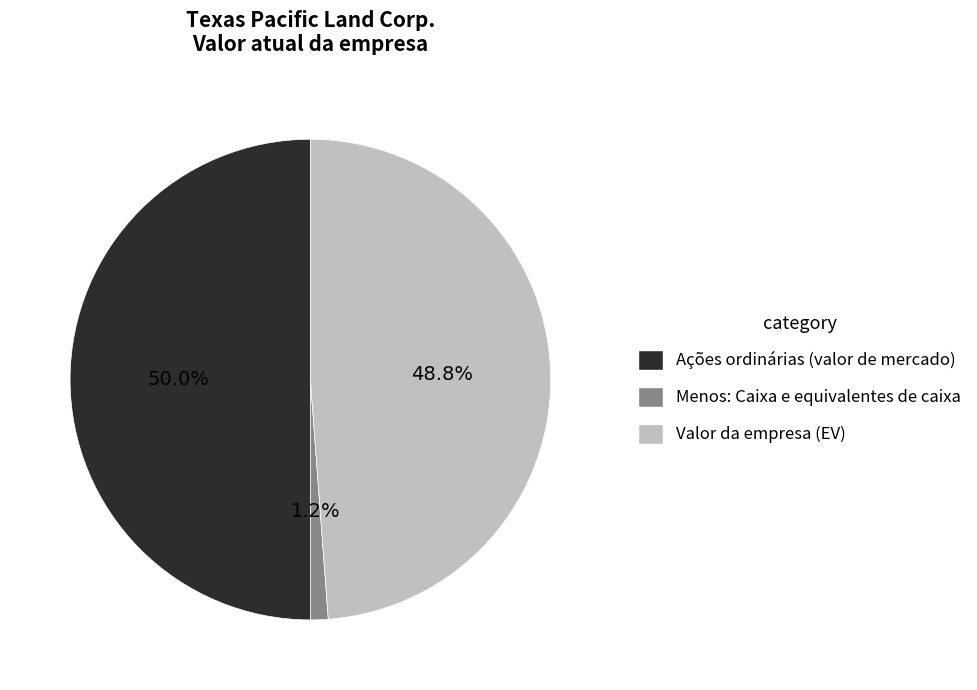

To the nearest percent, what percentage of the pie is Valor da empresa (EV)?

49%